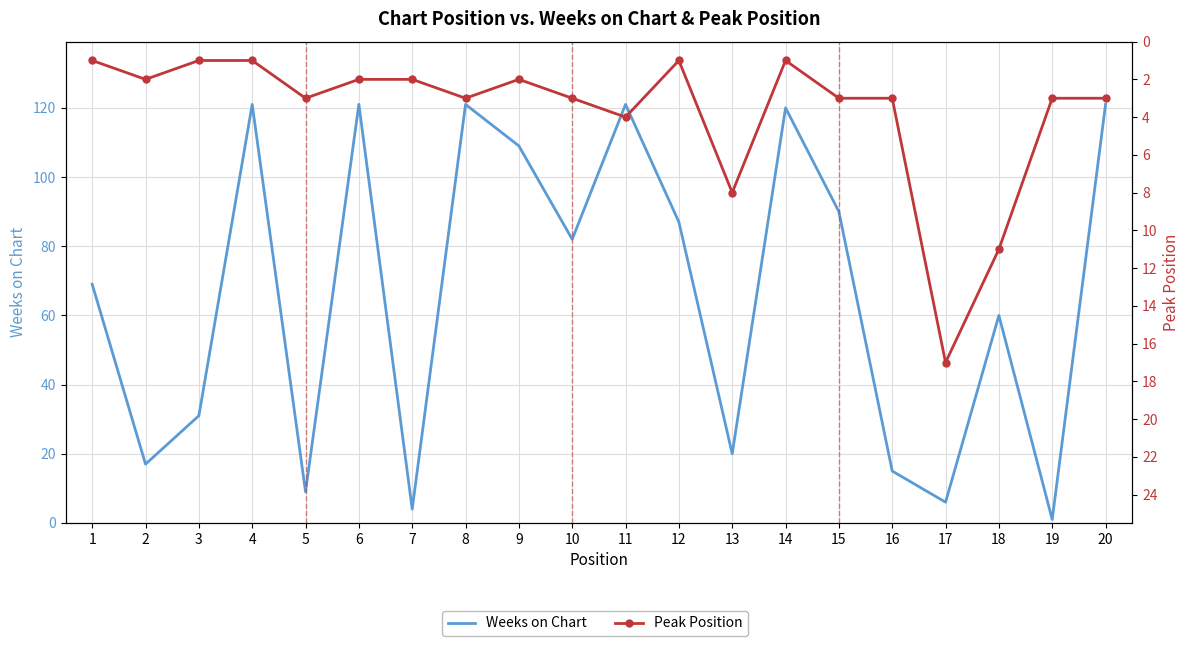

List the series in order of their peak value, lowest first.

Peak Position, Weeks on Chart